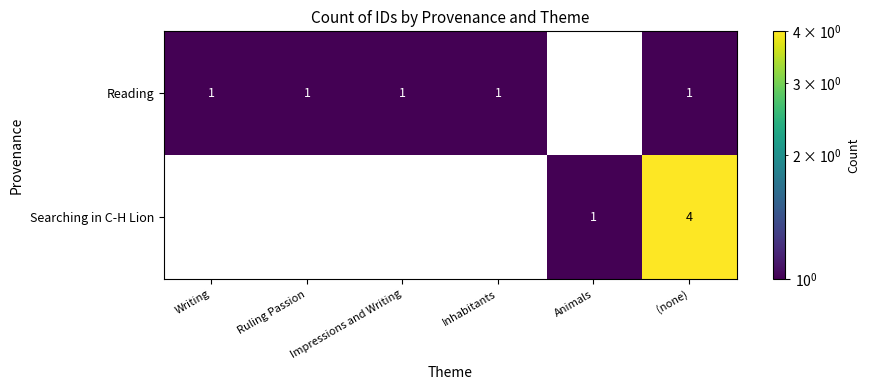

Is it true that Reading equals 2 at Impressions and Writing?

False